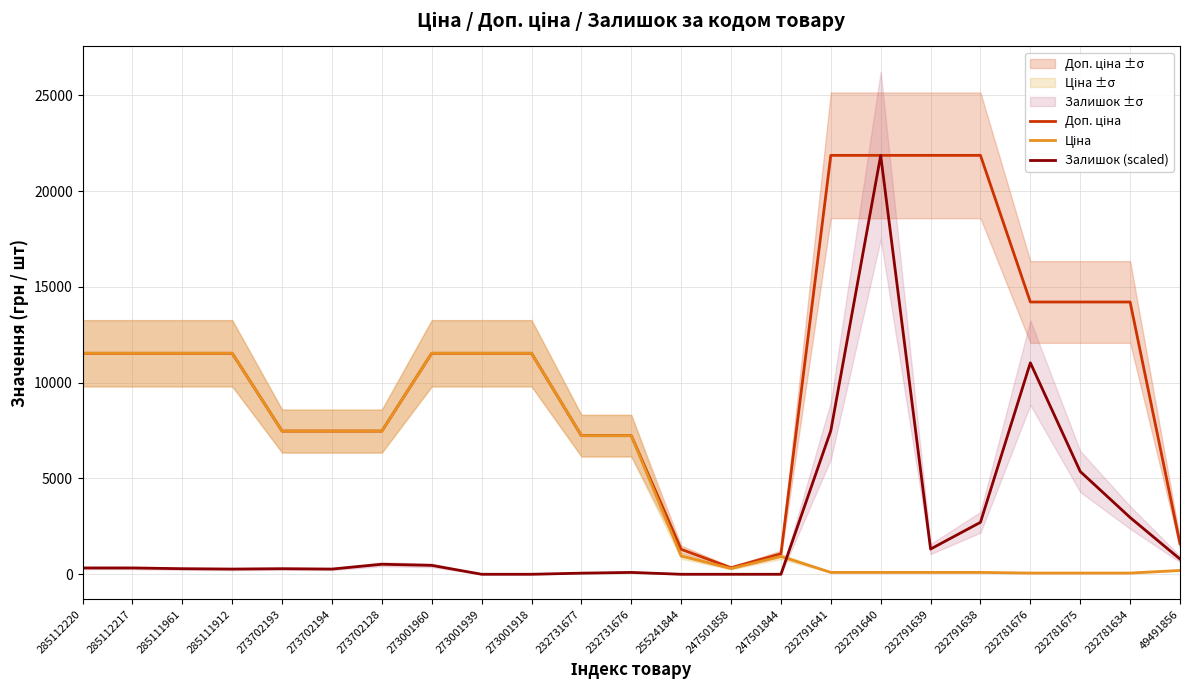

Which series has the largest total across all categories?

Доп. ціна